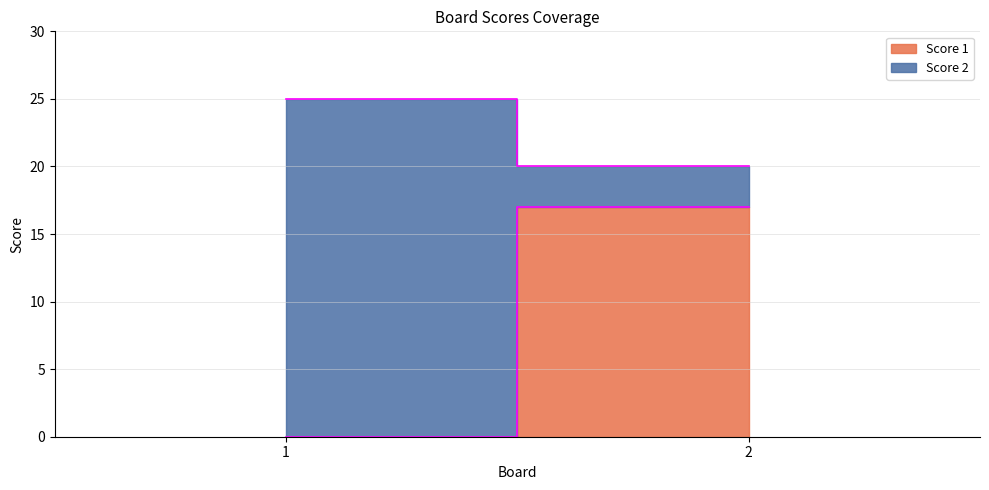

Reading left to right, transcribe all the data shown in this chart.

Score 1: 1=0	2=17
Score 2: 1=25	2=3